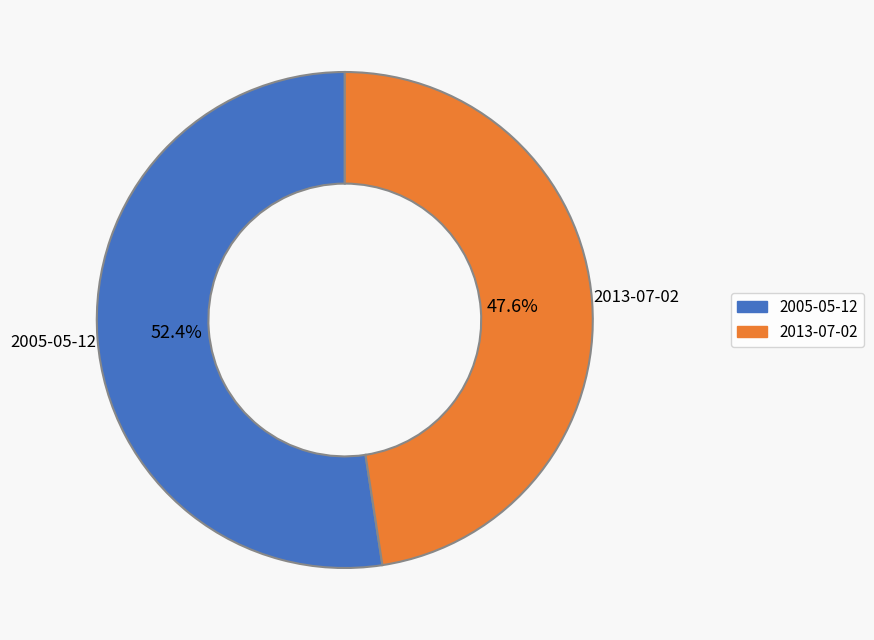

To the nearest percent, what percentage of the pie is 2013-07-02?

48%